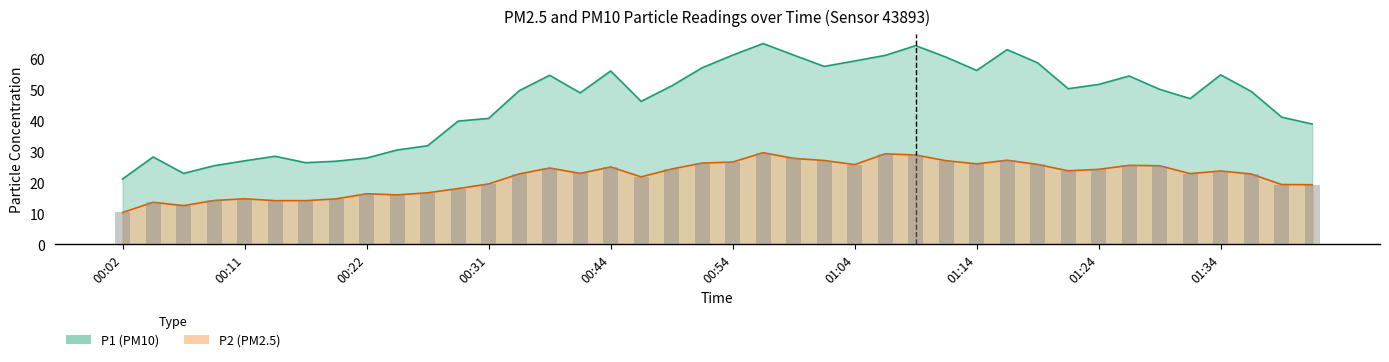

The value of P1 at 00:36 is 84.3. True or false?

False